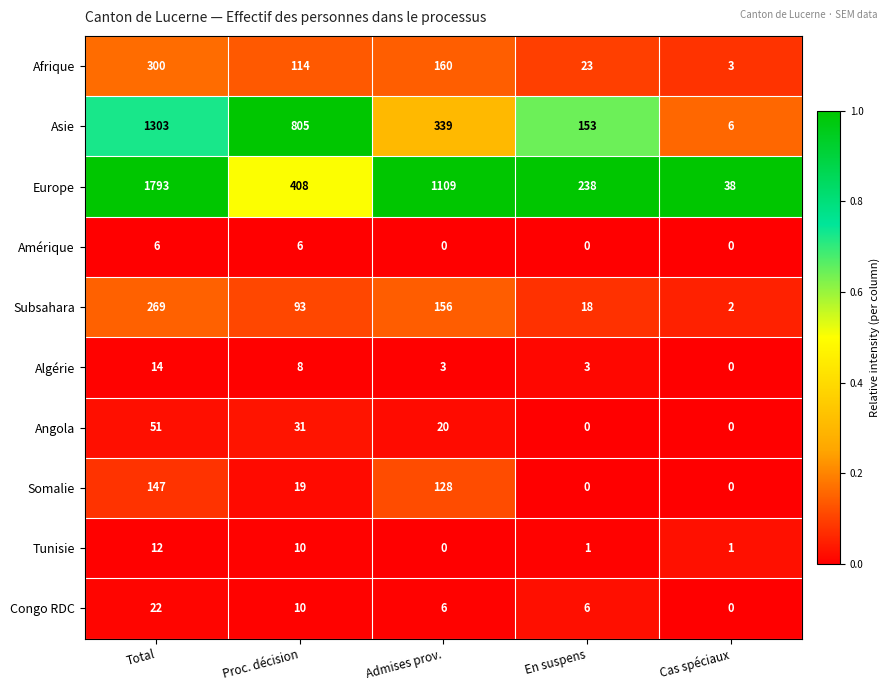

At which label is Subsahara closest to 135?

Admises prov.